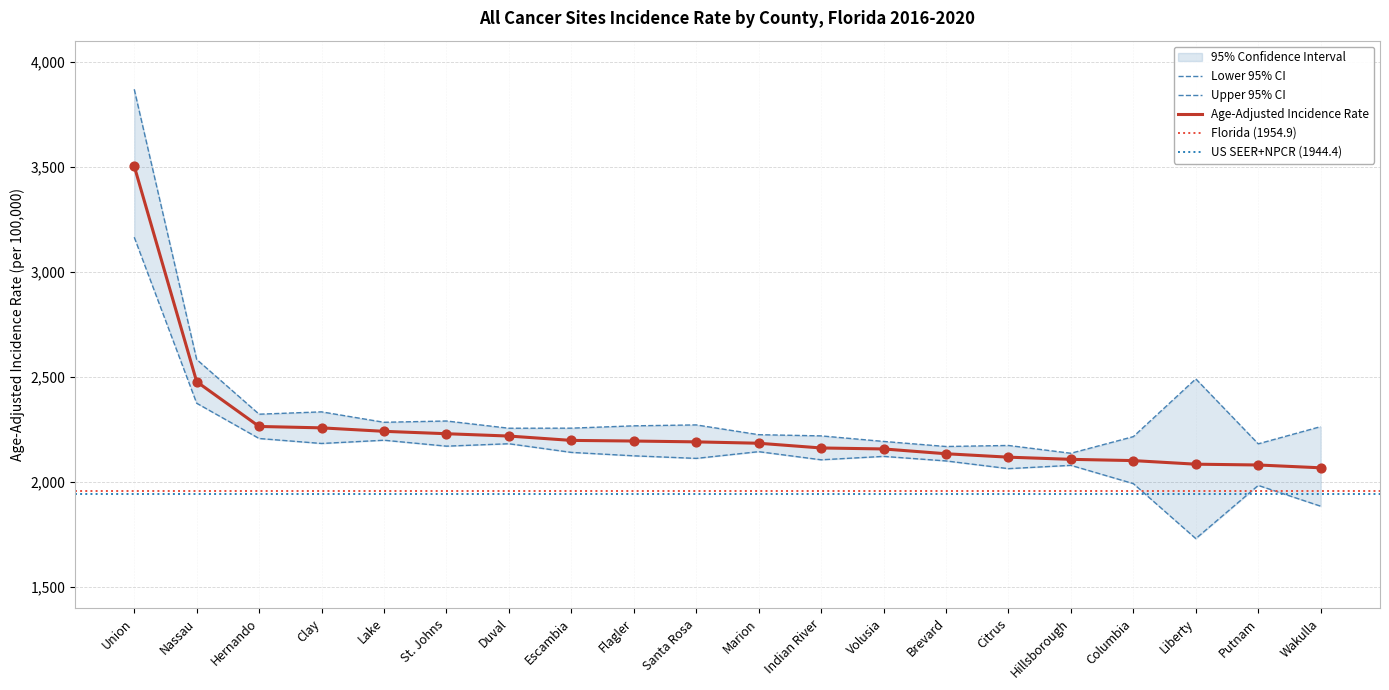

Which series reaches the maximum Y coordinate?

Upper 95% CI